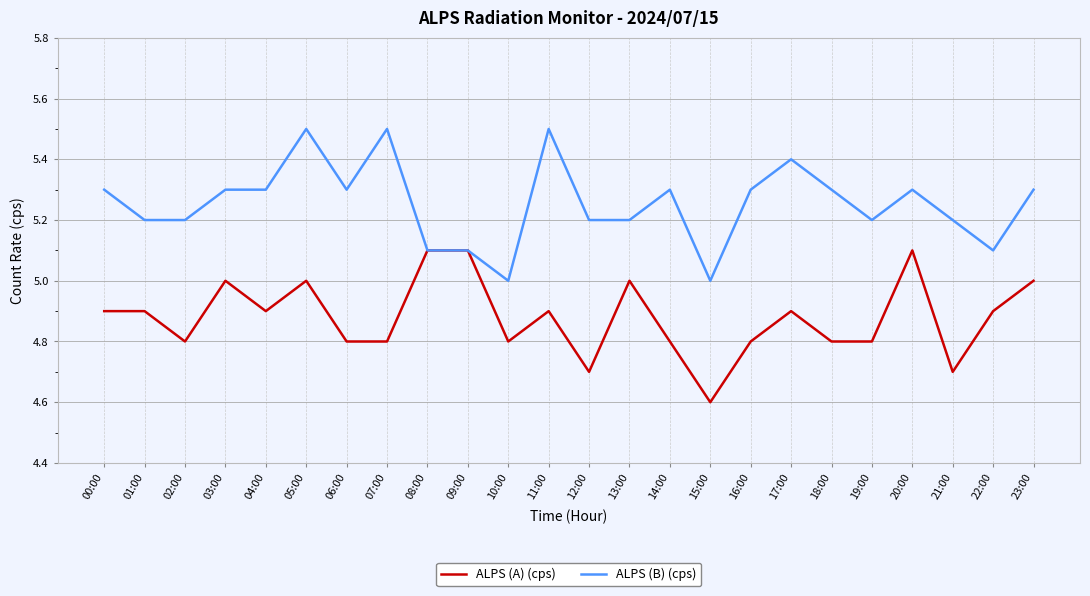

Rank the series at 15:00 from highest to lowest value.

ALPS (B) (cps), ALPS (A) (cps)